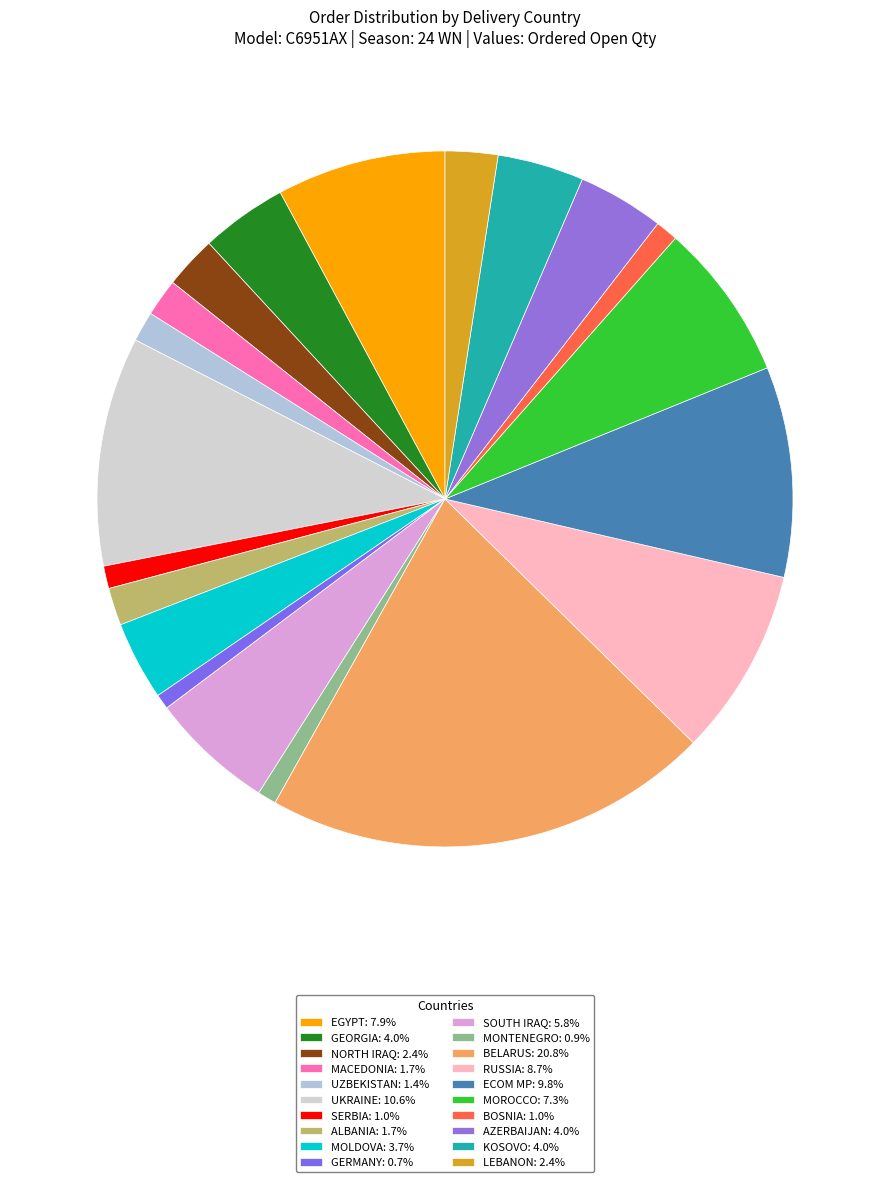

To the nearest percent, what is the combined percentage of MONTENEGRO and MOLDOVA?

5%